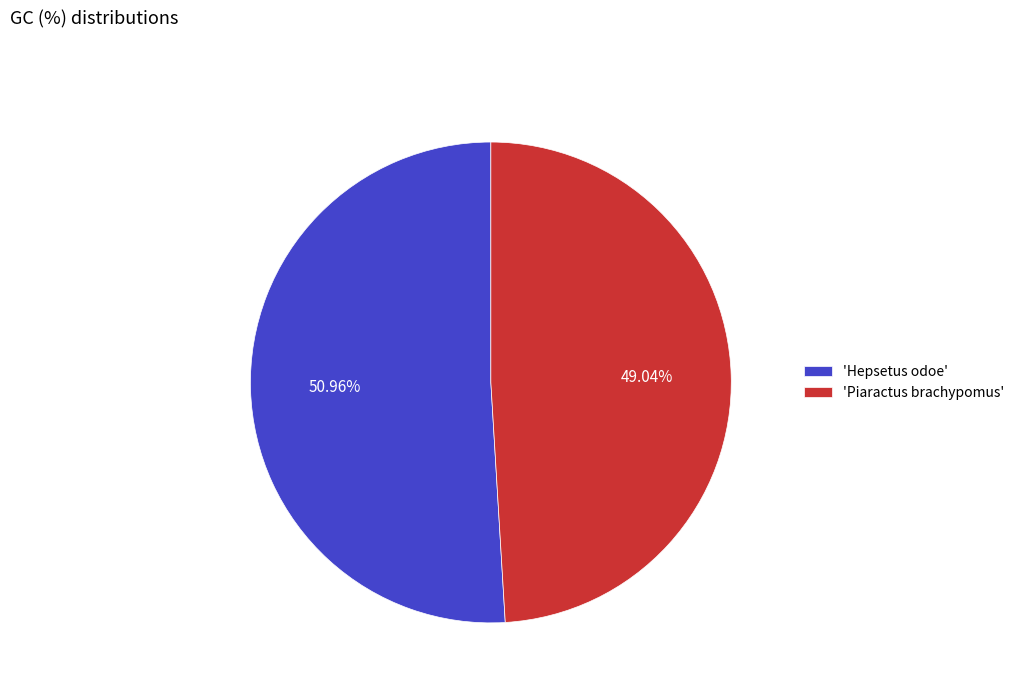

To the nearest percent, what is the difference between the largest and smallest slice percentages?

2%